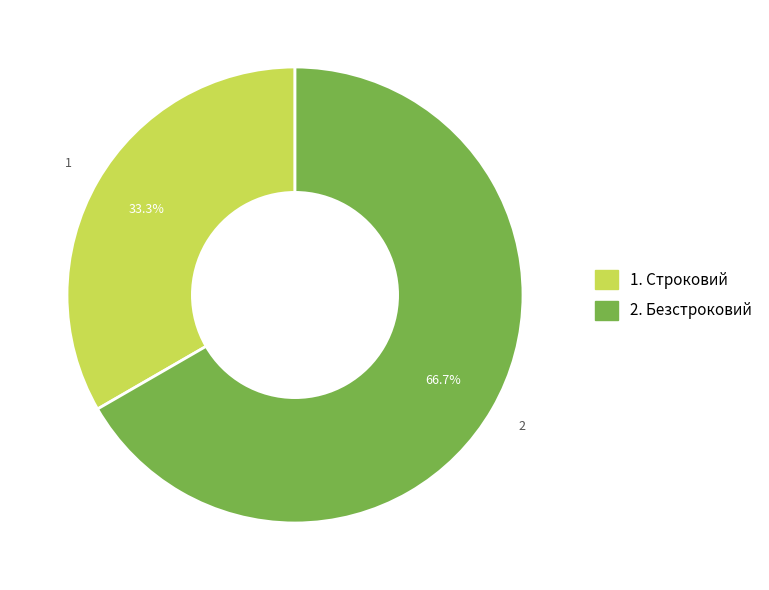

To the nearest percent, what is the difference between the largest and smallest slice percentages?

33%